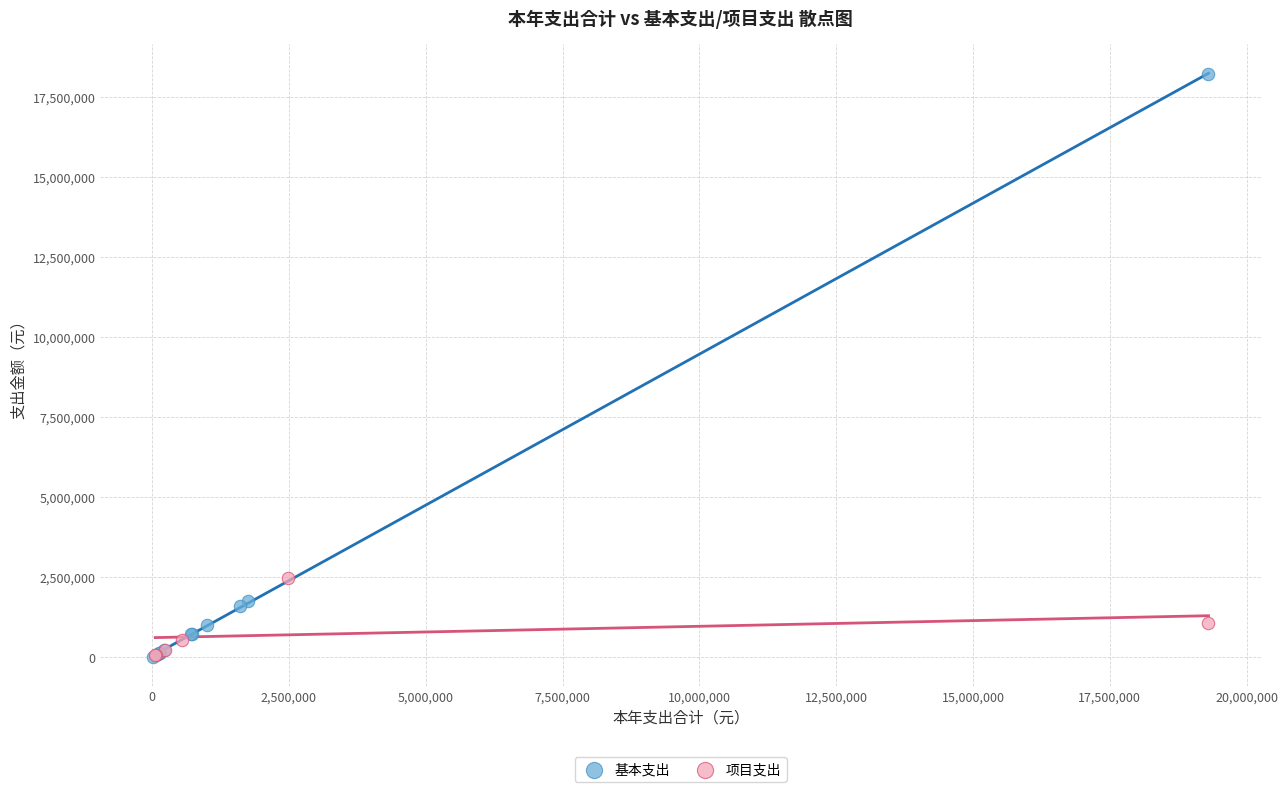

Which series has the widest spread of Y values?

基本支出